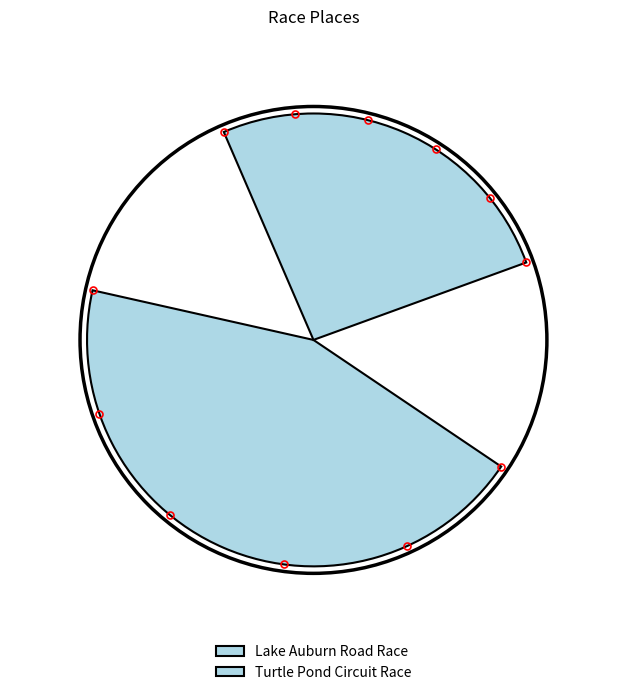

Does Turtle Pond Circuit Race represent more than half of the total?

No